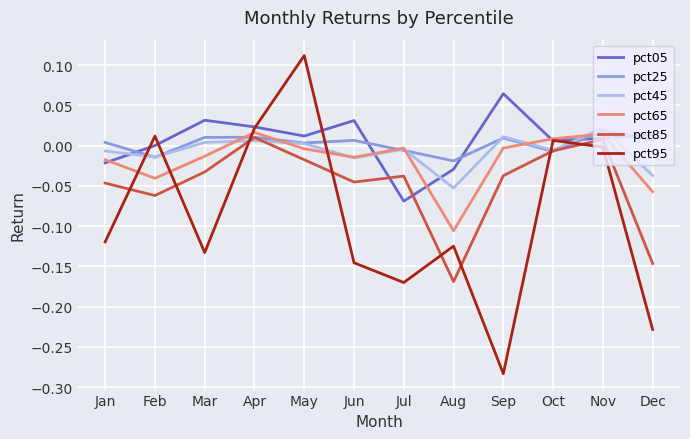

Which category has the lowest value in the pct05 series?

Jul